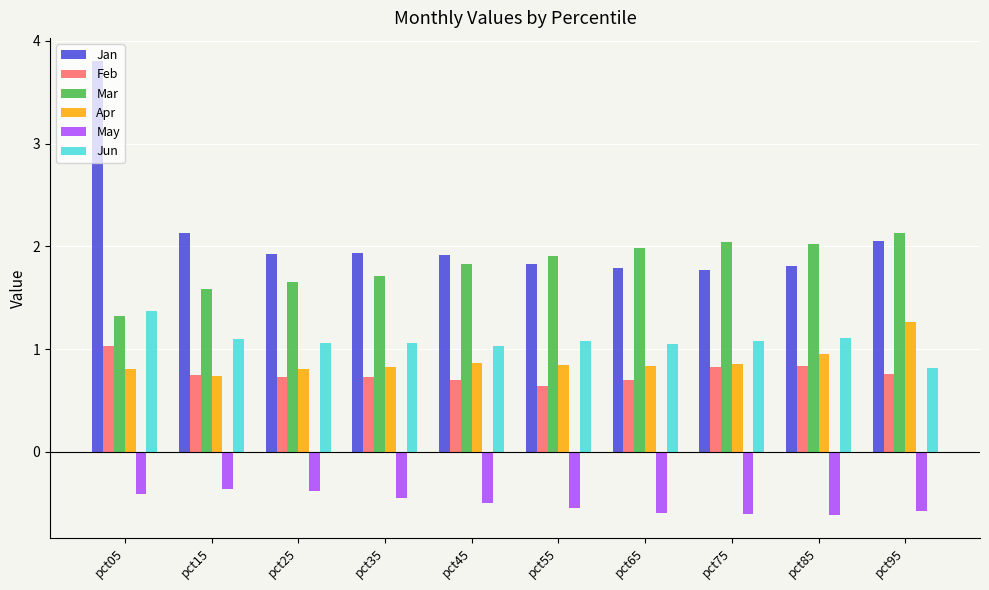

What is the greatest value displayed?

3.8